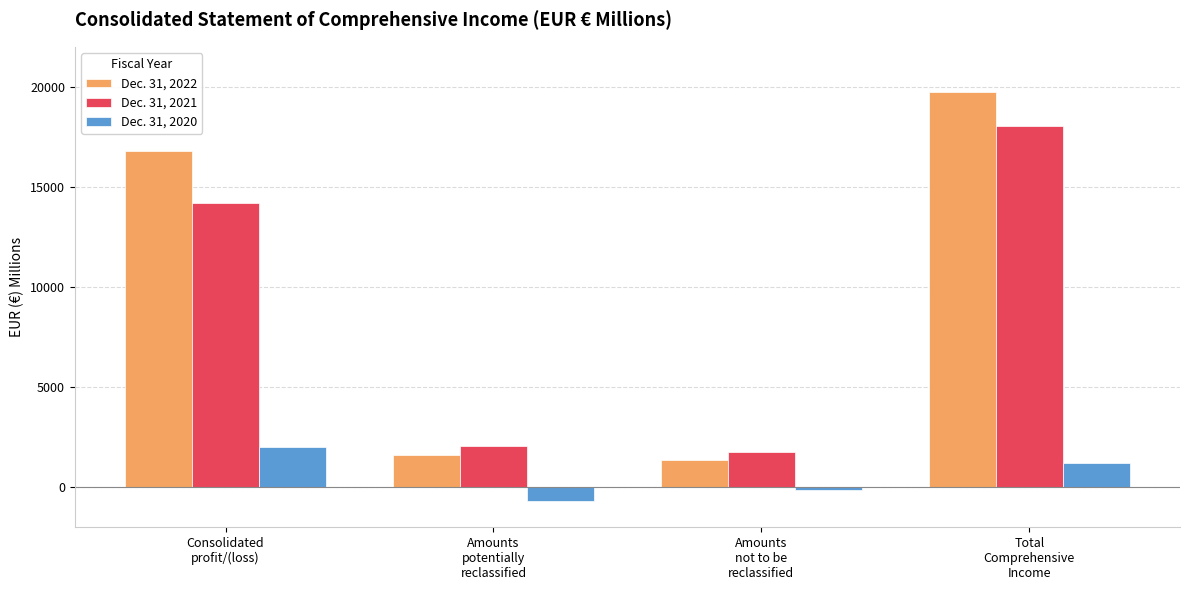

List the series in order of their peak value, highest first.

Dec. 31, 2022, Dec. 31, 2021, Dec. 31, 2020